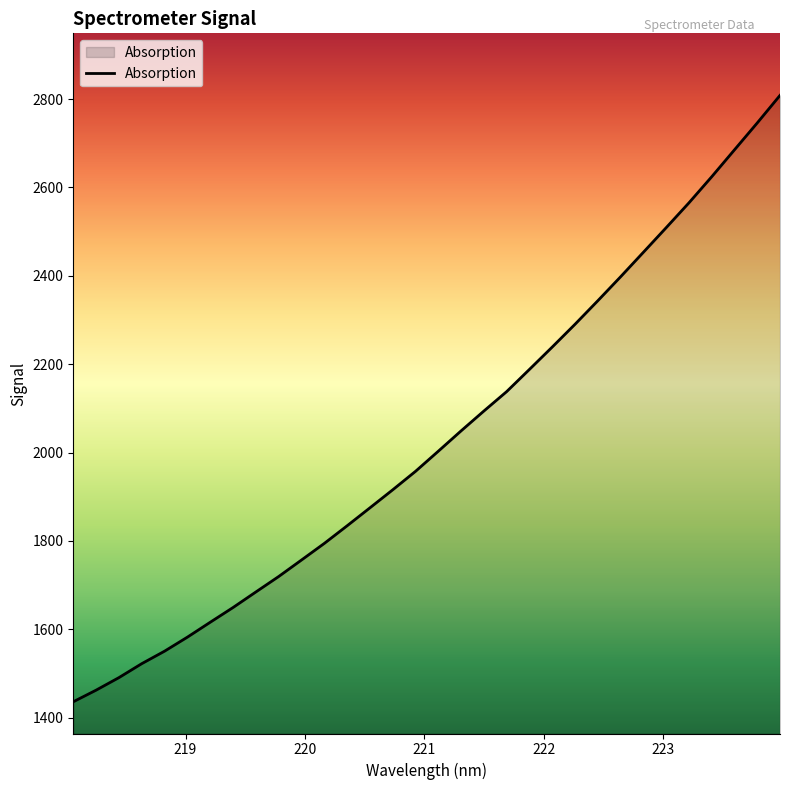

What is the maximum value shown in the chart?

2808.3